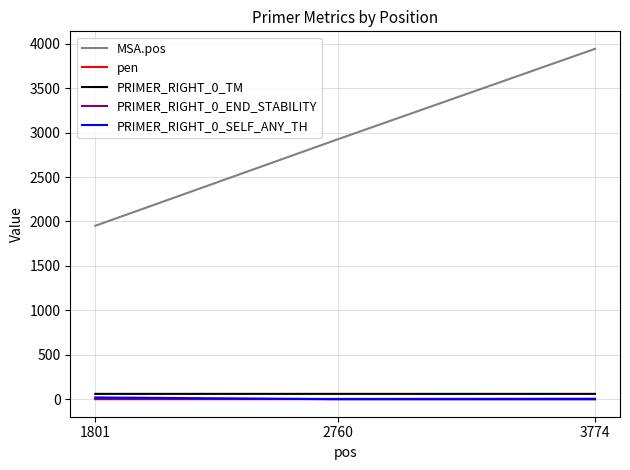

How many lines are shown in the chart?

5